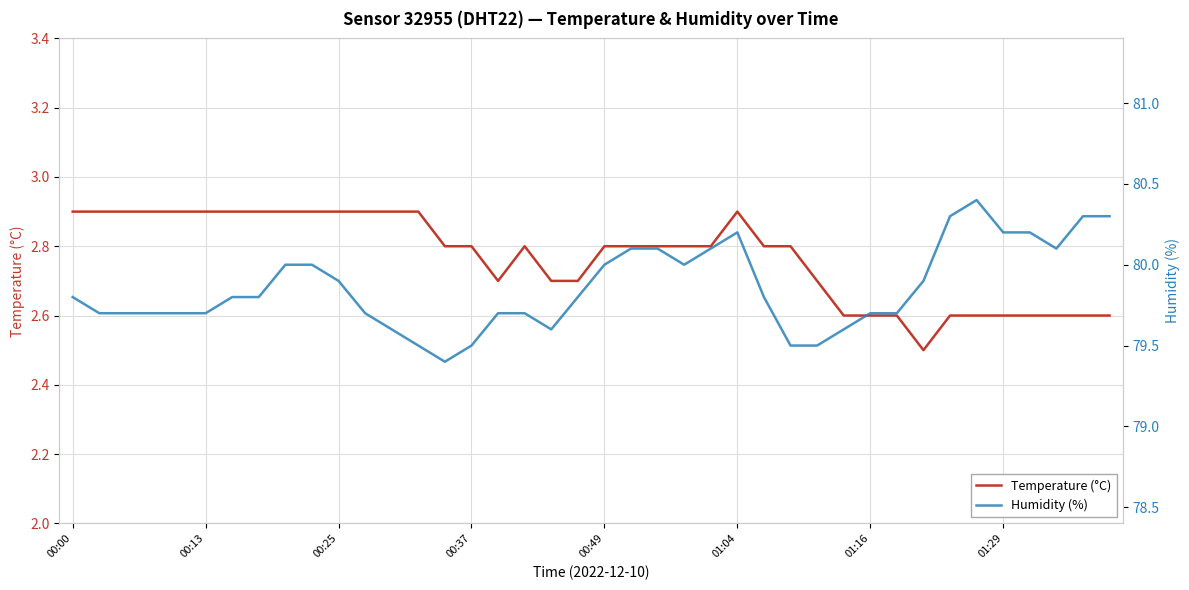

What value does the Temperature (°C) series have at 00:49?

2.8